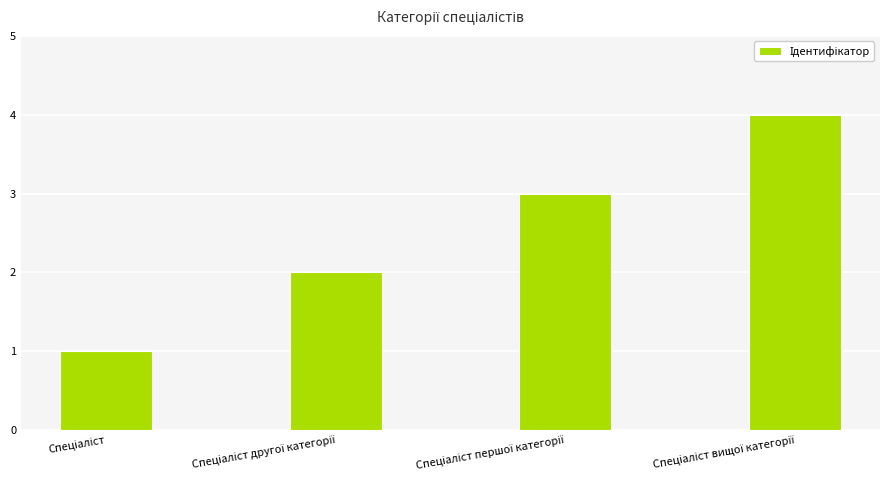

Count the values in the range 2 to 4.

3